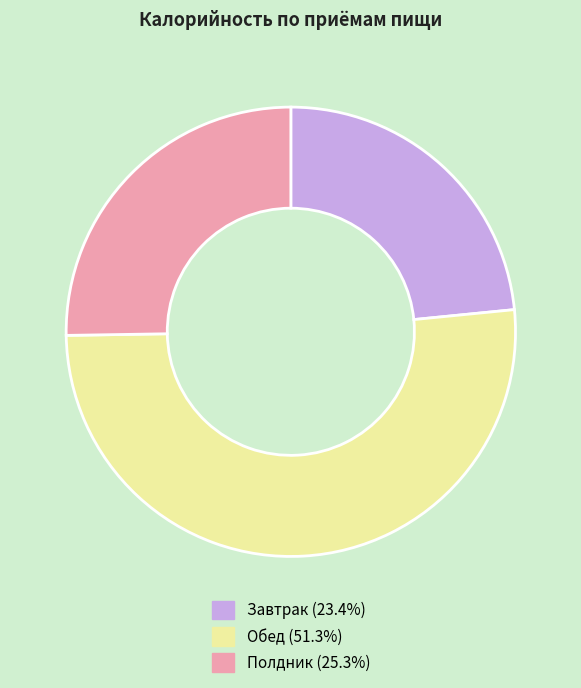

Does any single category account for the majority?

Yes